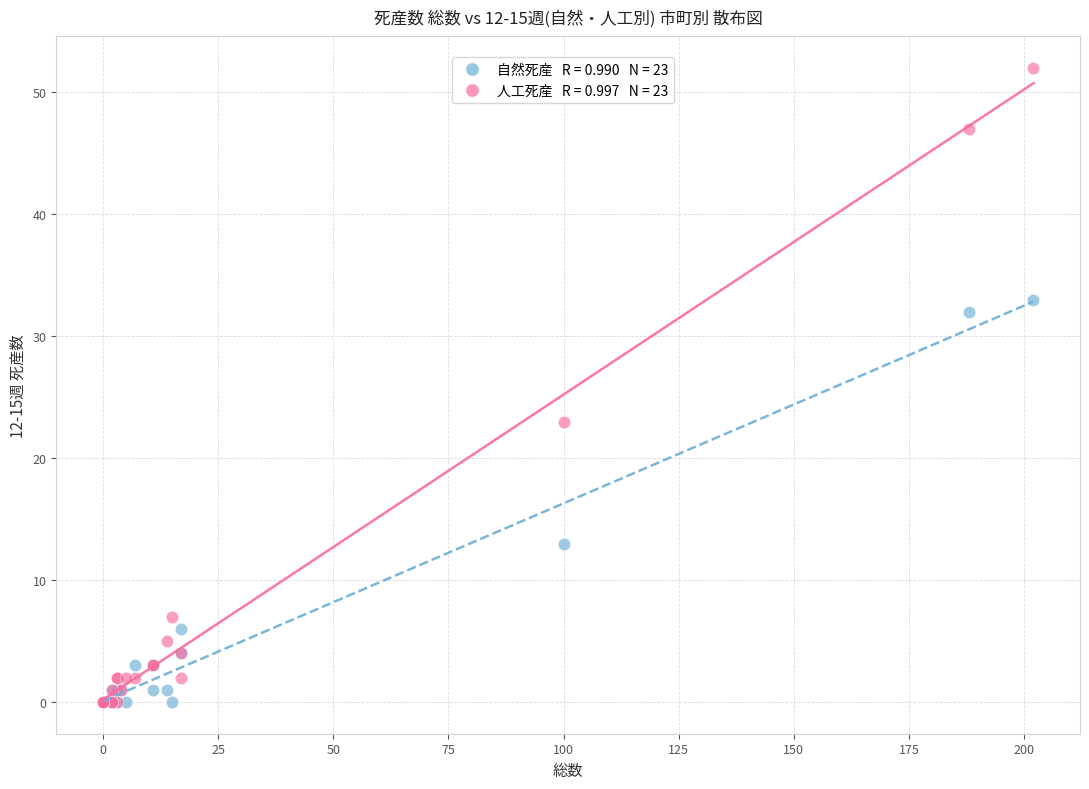

Across all series, what Y value is closest to 26?

23